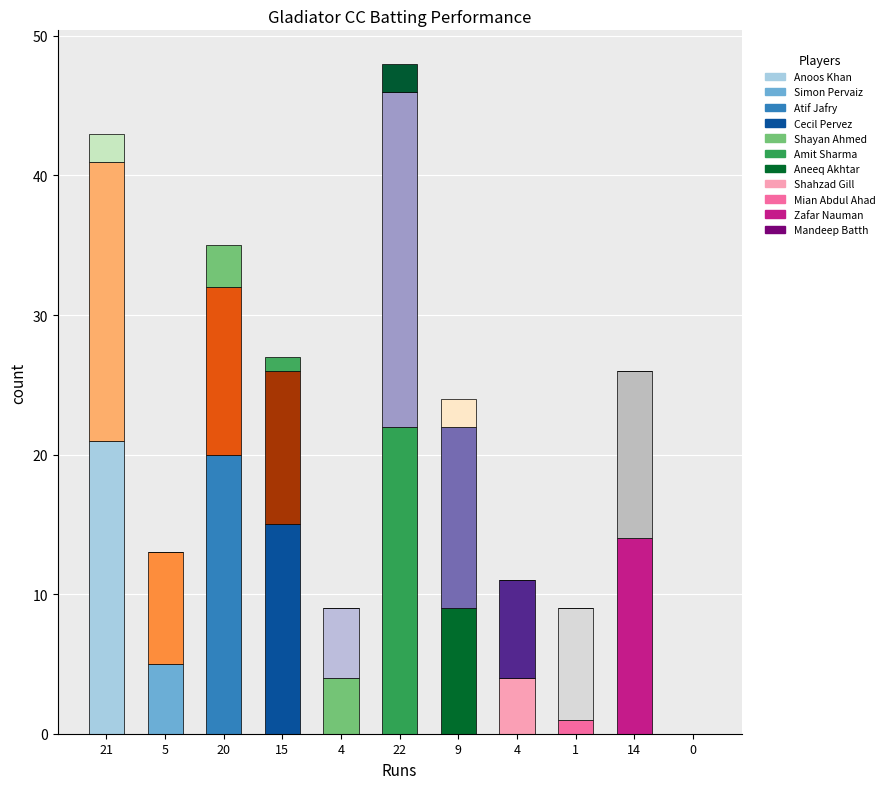

Reading left to right, what are all the values shown in this chart?

Runs: Anoos Khan=21	Simon Pervaiz=5	Atif Jafry=20	Cecil Pervez=15	Shayan Ahmed=4	Amit Sharma=22	Aneeq Akhtar=9	Shahzad Gill=4	Mian Abdul Ahad=1	Zafar Nauman=14	Mandeep Batth=0
Balls: Anoos Khan=20	Simon Pervaiz=8	Atif Jafry=12	Cecil Pervez=11	Shayan Ahmed=5	Amit Sharma=24	Aneeq Akhtar=13	Shahzad Gill=7	Mian Abdul Ahad=8	Zafar Nauman=12	Mandeep Batth=0
Fours: Anoos Khan=2	Simon Pervaiz=0	Atif Jafry=3	Cecil Pervez=1	Shayan Ahmed=0	Amit Sharma=2	Aneeq Akhtar=2	Shahzad Gill=0	Mian Abdul Ahad=0	Zafar Nauman=0	Mandeep Batth=0